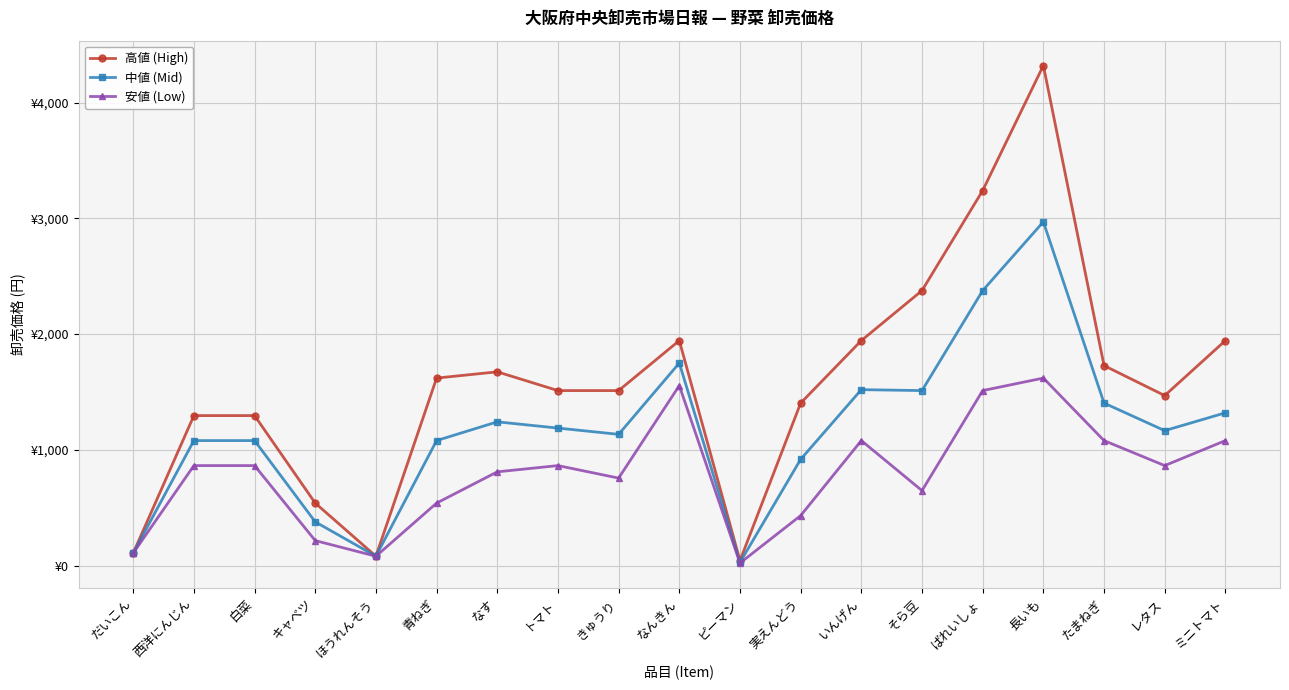

Which series changed the most between なんきん and レタス?

安値 (Low)